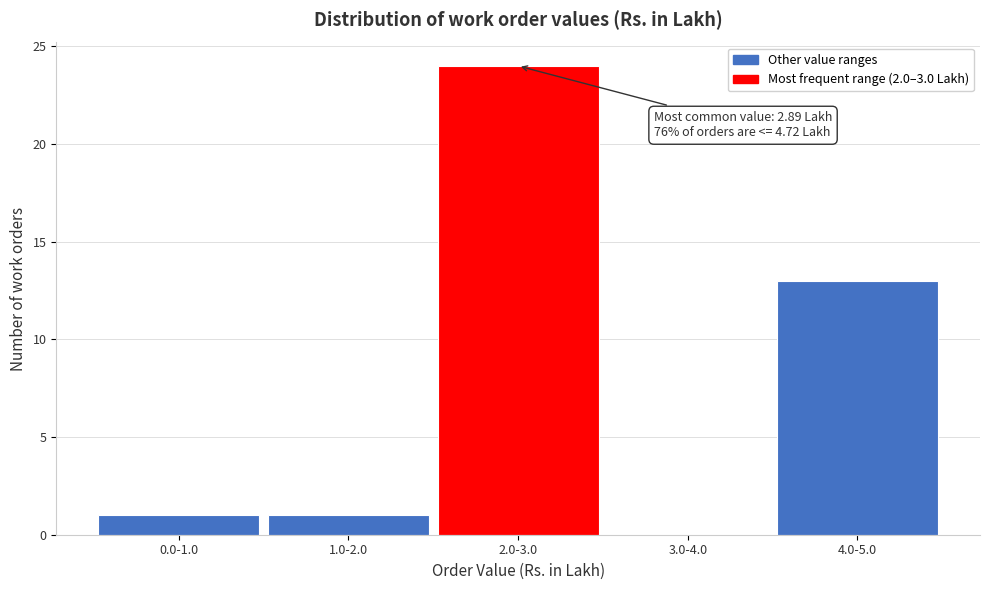

Reading left to right, transcribe all the data shown in this chart.

0.0-1.0=1	1.0-2.0=1	2.0-3.0=24	3.0-4.0=0	4.0-5.0=13